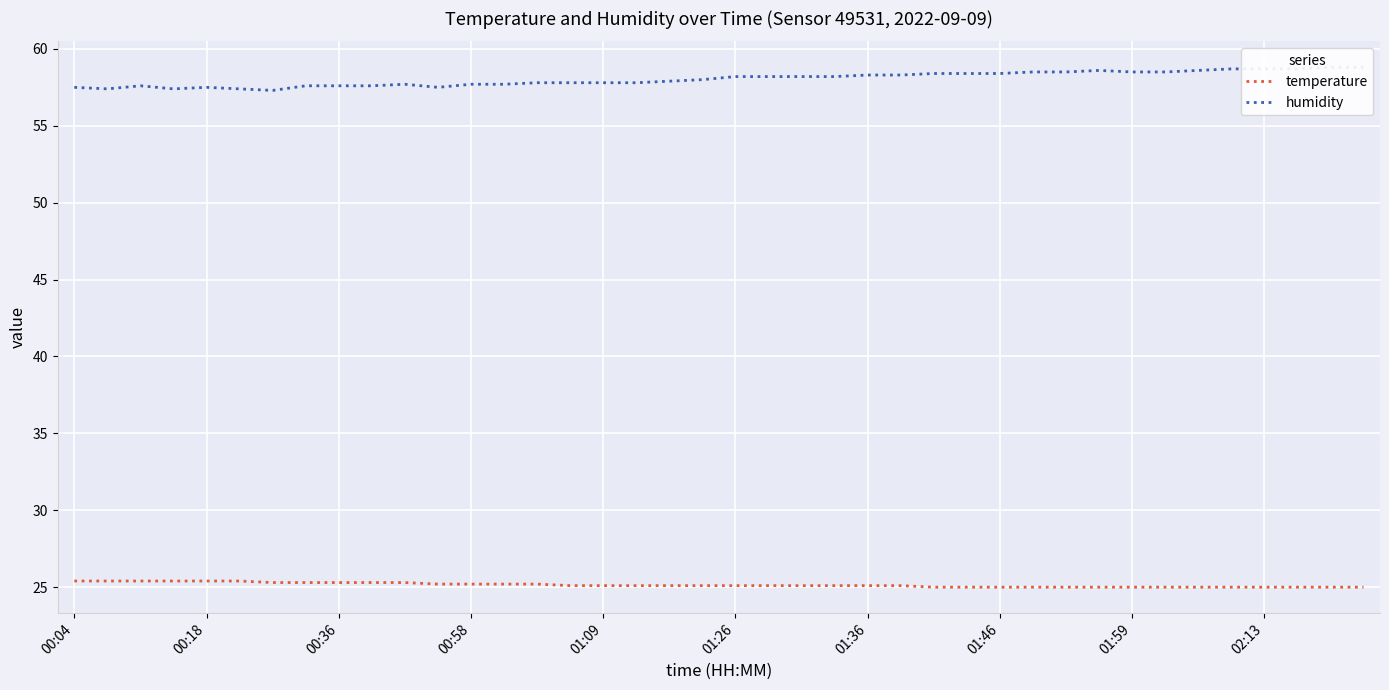

What is the difference between the maximum and second lowest values in the temperature series?

0.4